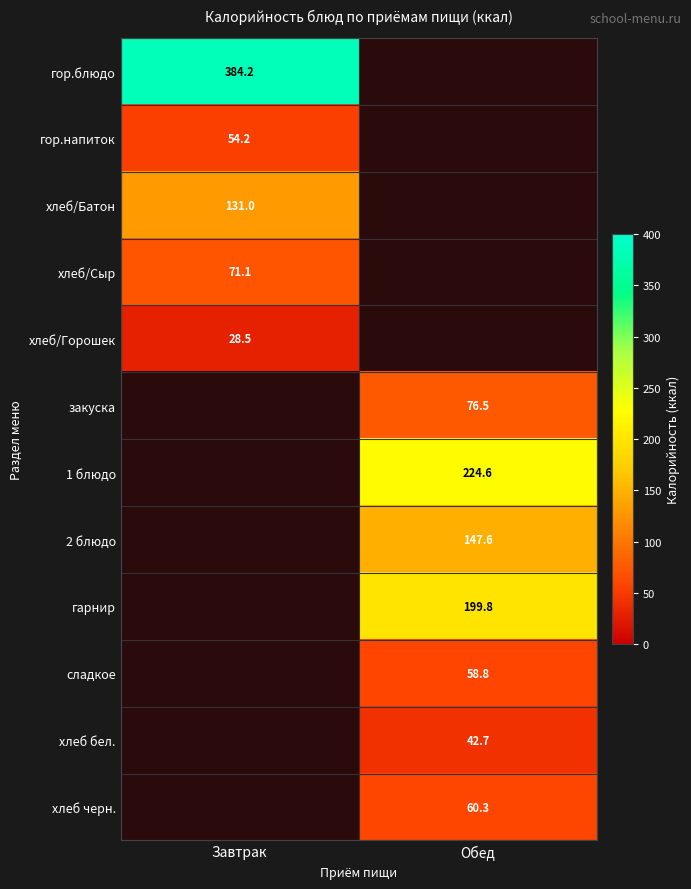

Is the value of хлеб/Сыр at Завтрак greater than the value of хлеб/Батон at Завтрак?

No